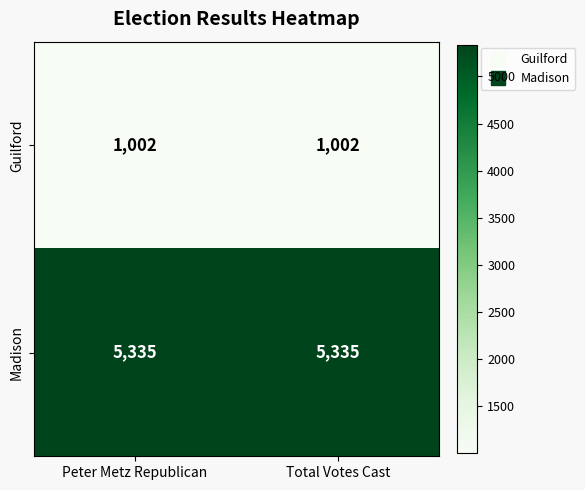

What is the average value of the Madison series?

5335